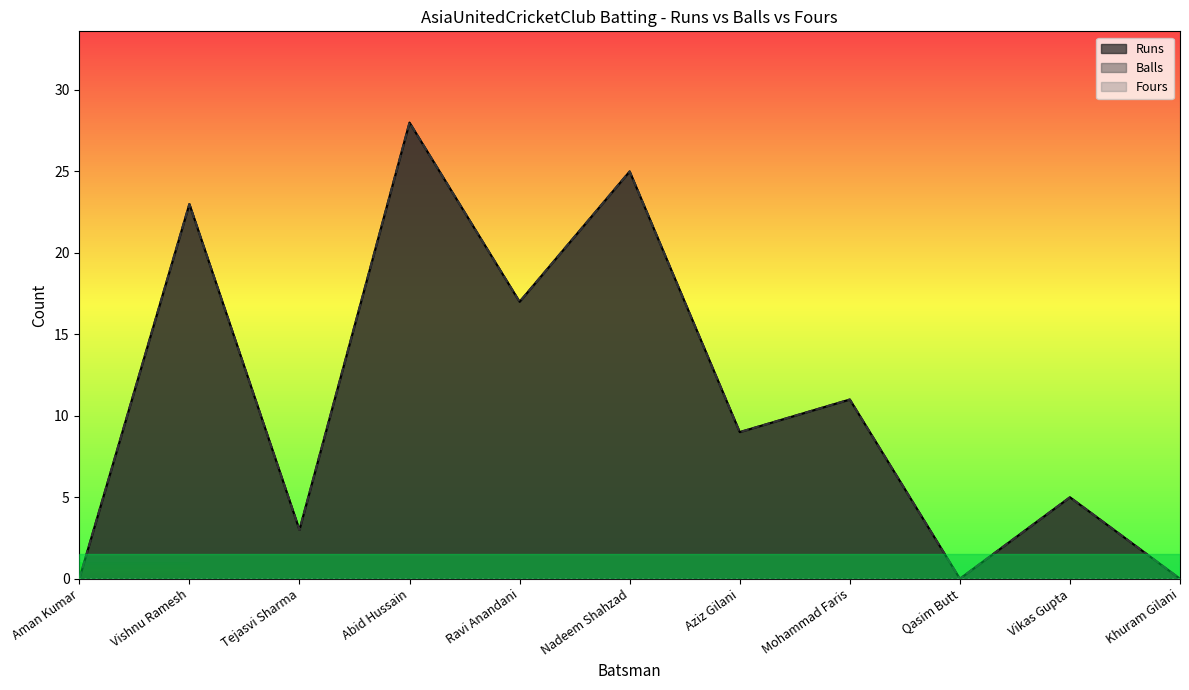

How many lines are shown in the chart?

3